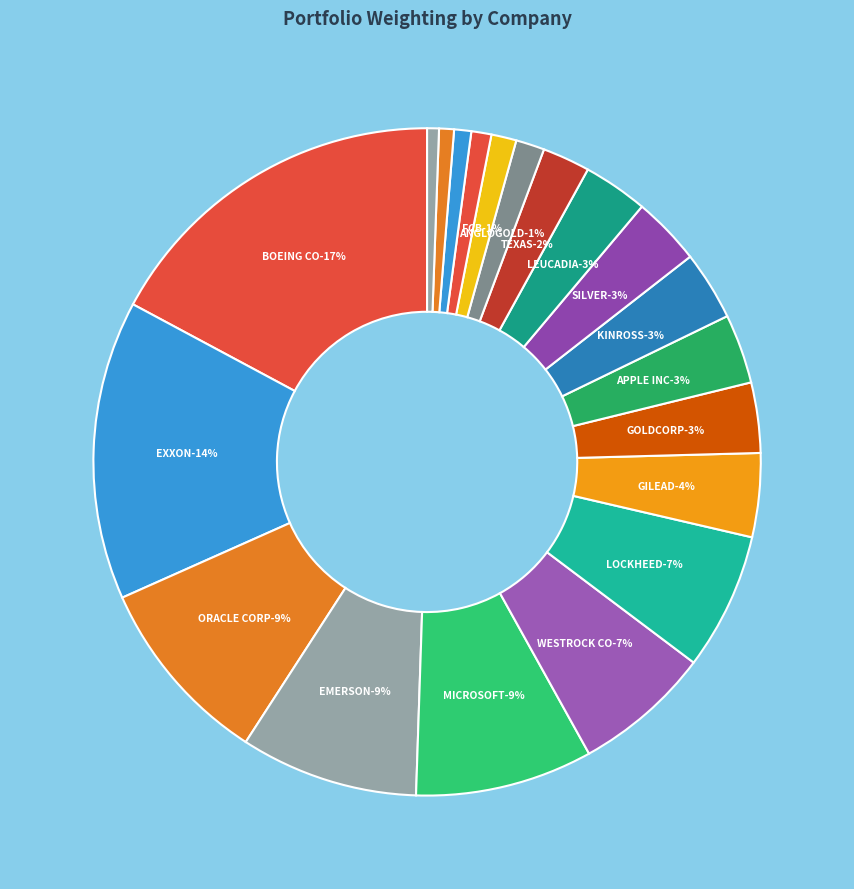

True or false: CANADIAN SOLAR INC accounts for 11% of the total.

False